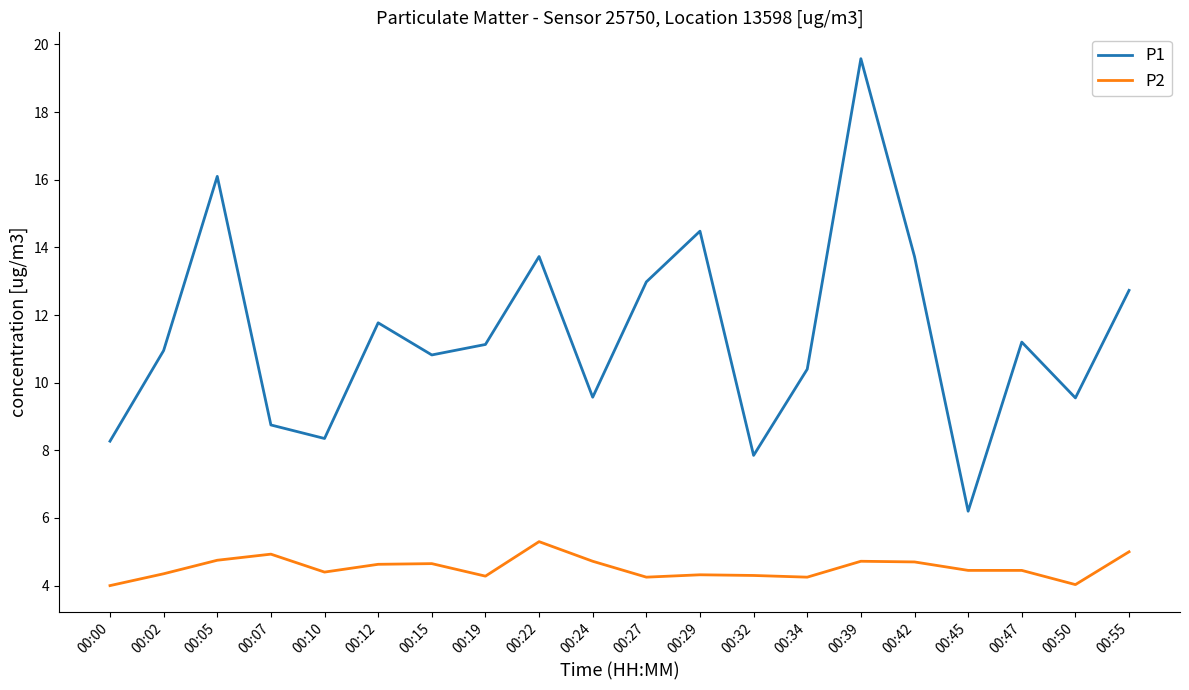

Which series has the widest spread of values?

P1